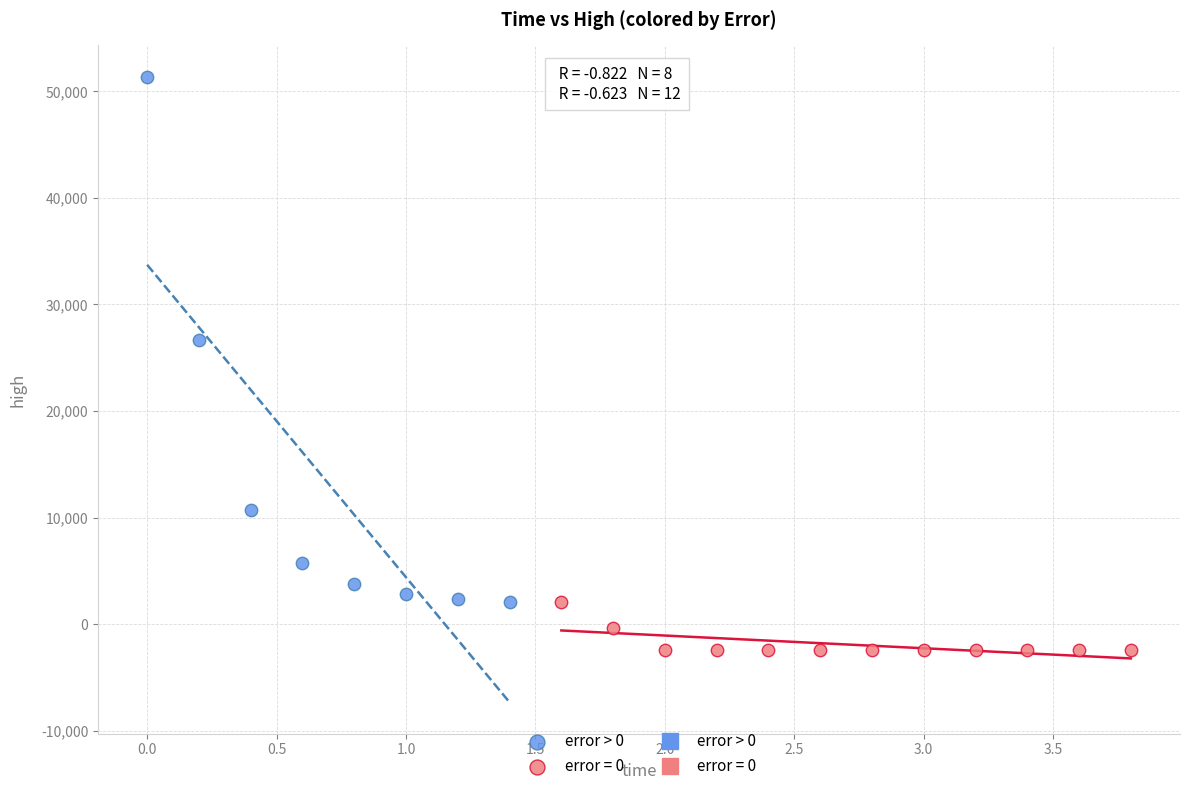

Which series has the widest spread of Y values?

error > 0